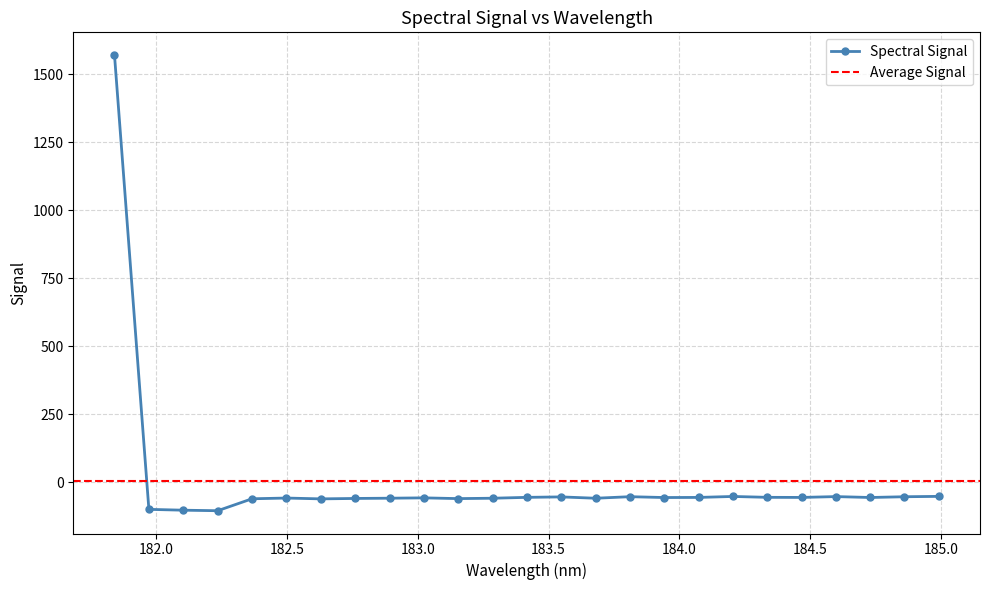

What is the value of the Spectral Signal point at the 1st from the left?

1571.0